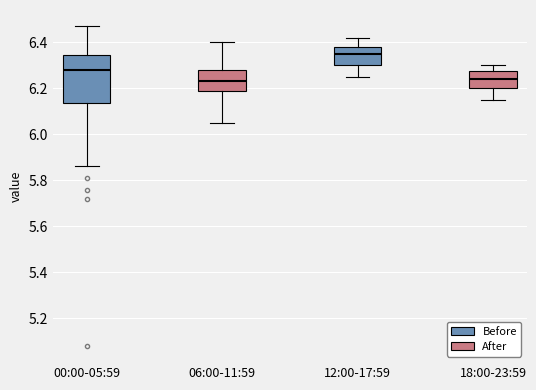

Reading left to right, transcribe this box plot: for each box, give where its median line is, the range the box spans, and where its two whiskers end, as read against the y-axis. The values are not printed on the chart, so give them approximately, as read against the axis.

00:00-05:59: median 6.28, box 6.14 to 6.34, whiskers 5.86 to 6.48
06:00-11:59: median 6.24, box 6.18 to 6.28, whiskers 6.06 to 6.40
12:00-17:59: median 6.36, box 6.30 to 6.38, whiskers 6.26 to 6.42
18:00-23:59: median 6.24, box 6.20 to 6.28, whiskers 6.16 to 6.30